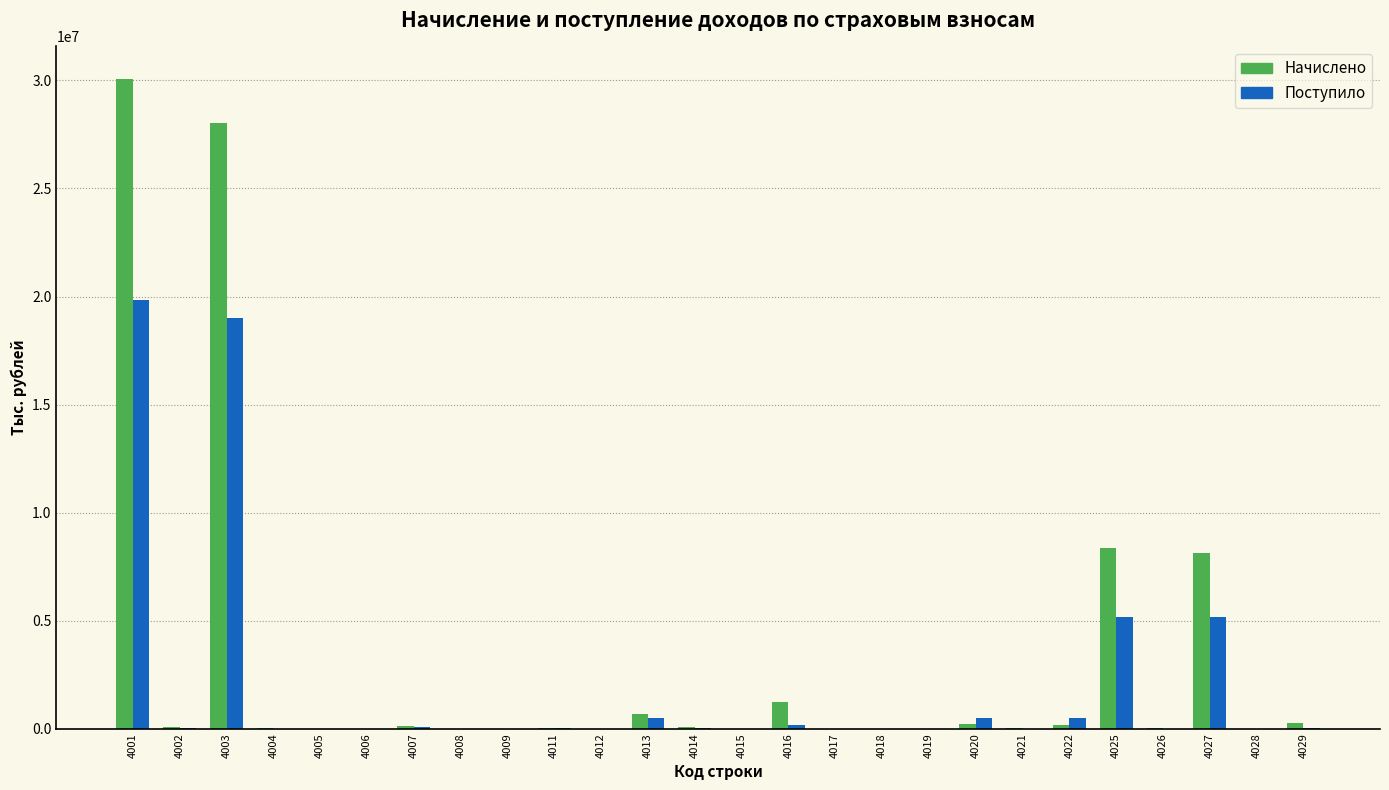

What is the maximum value shown in the chart?

30069827